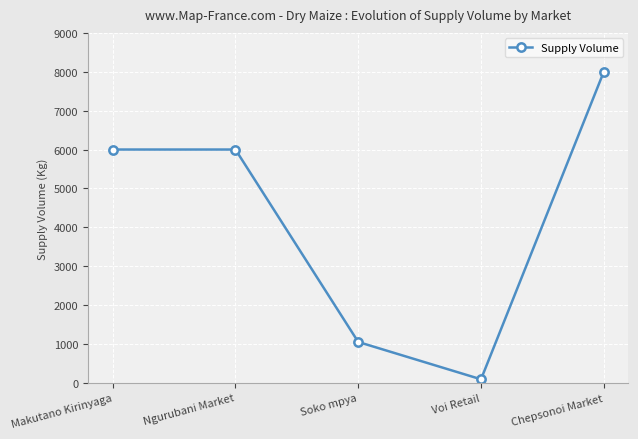

How many points are lower than both their immediate neighbors (excluding endpoints)?

1